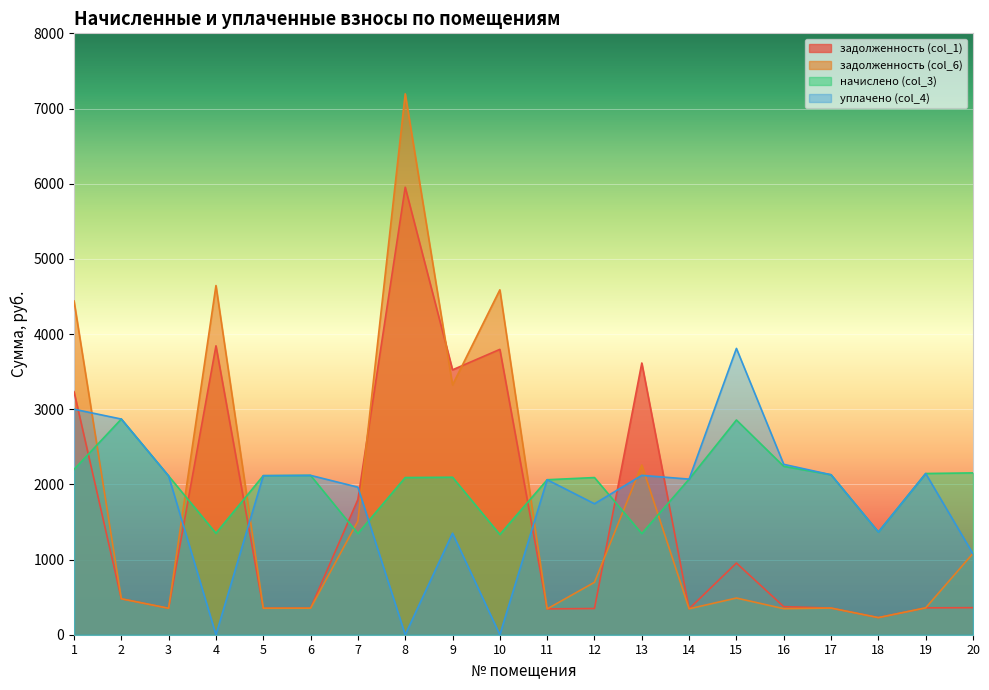

At which category does the chart reach its minimum across all series?

4